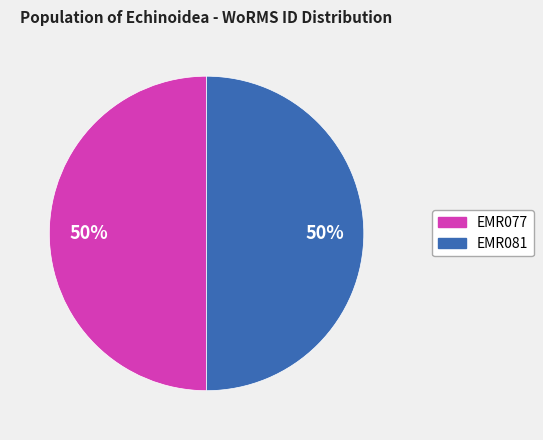

How many segments does this pie chart have?

2